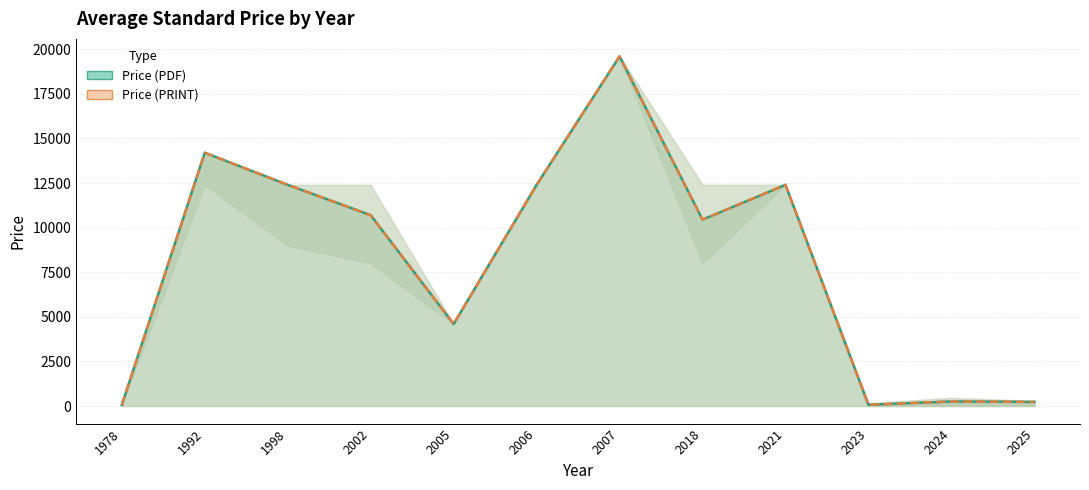

Reading left to right, extract all data points from this chart.

Price (PDF): 65.0	14200.0	12400.0	10700.0	4600.0	12400.0	19600.0	10450.0	12400.0	73.7	259.3	235.0
Price (PRINT): 65.0	14200.0	12400.0	10700.0	4600.0	12400.0	19600.0	10450.0	12400.0	73.7	259.3	235.0